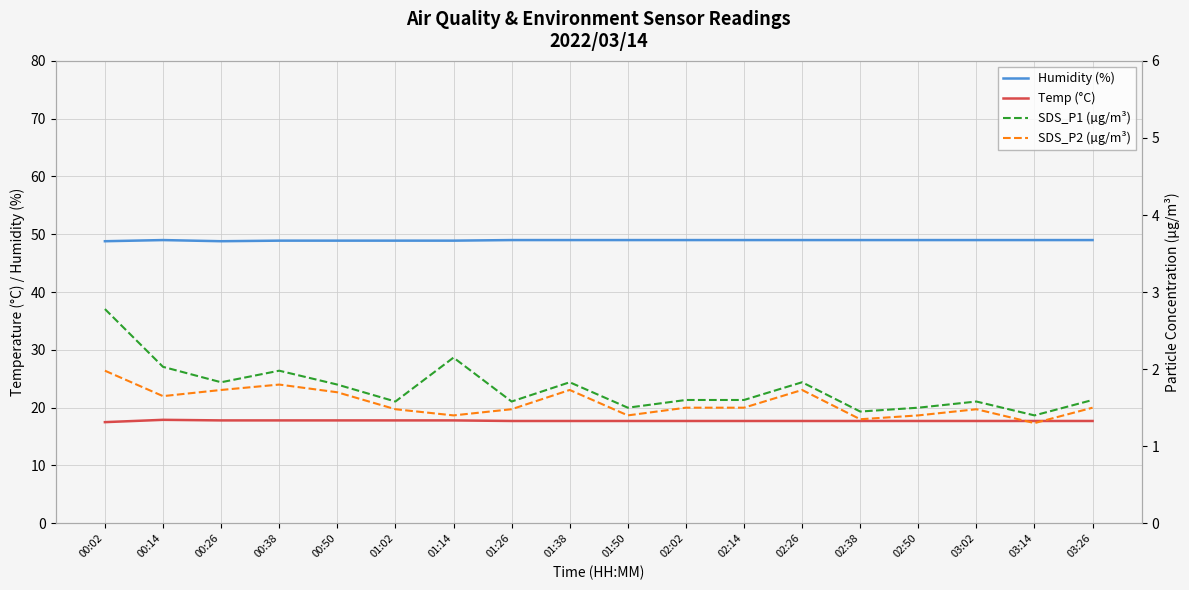

Does the chart display data point markers on the line(s)?

No